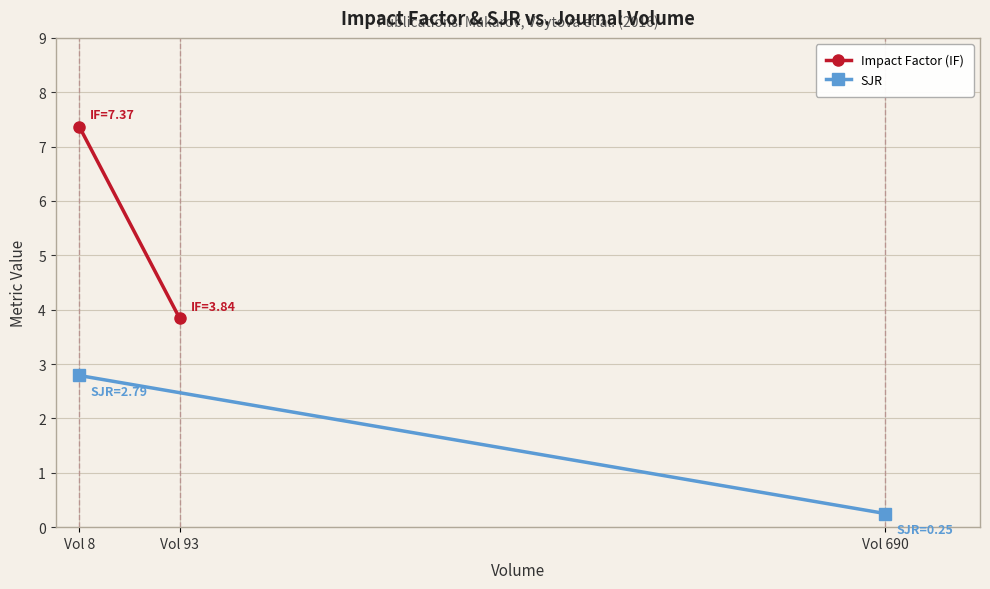

Between Vol 8 and Vol 93, which series saw the biggest shift?

Impact Factor (IF)